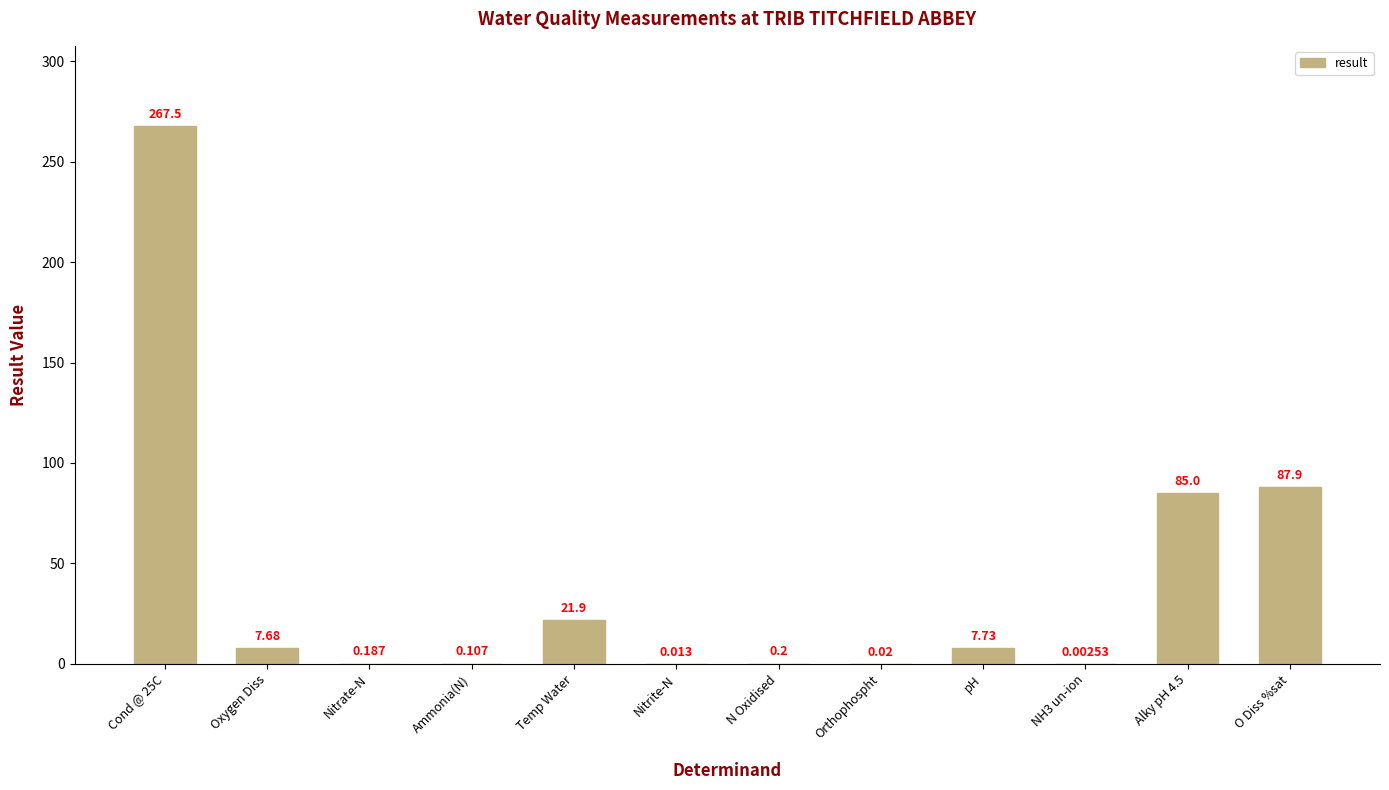

Between NH3 un-ion and Nitrate-N, which is larger?

Nitrate-N